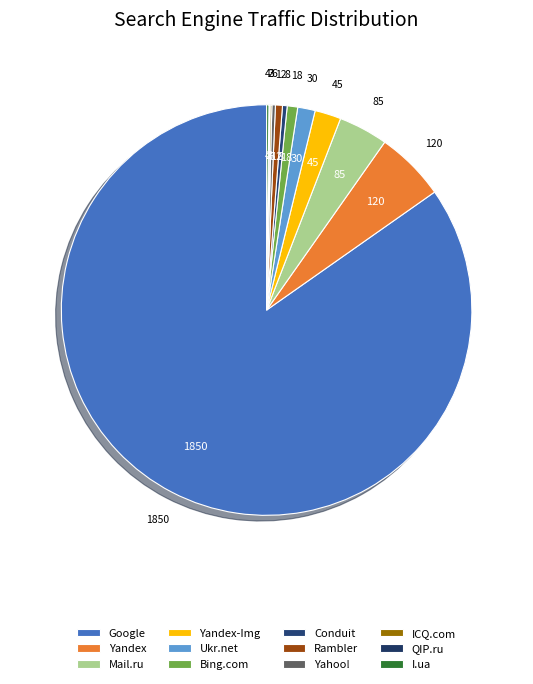

Between Conduit and I.ua, which is larger?

Conduit